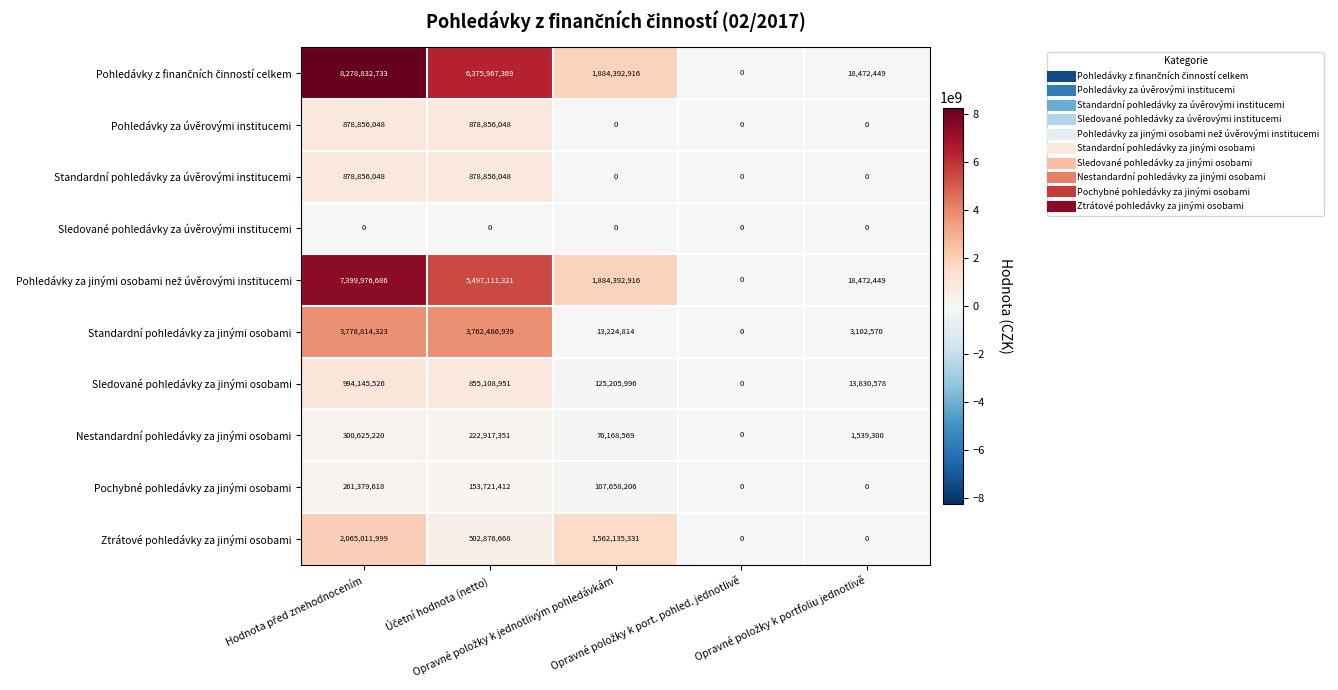

What is the difference between the maximum and minimum values in the Standardní pohledávky za úvěrovými institucemi series?

878856048